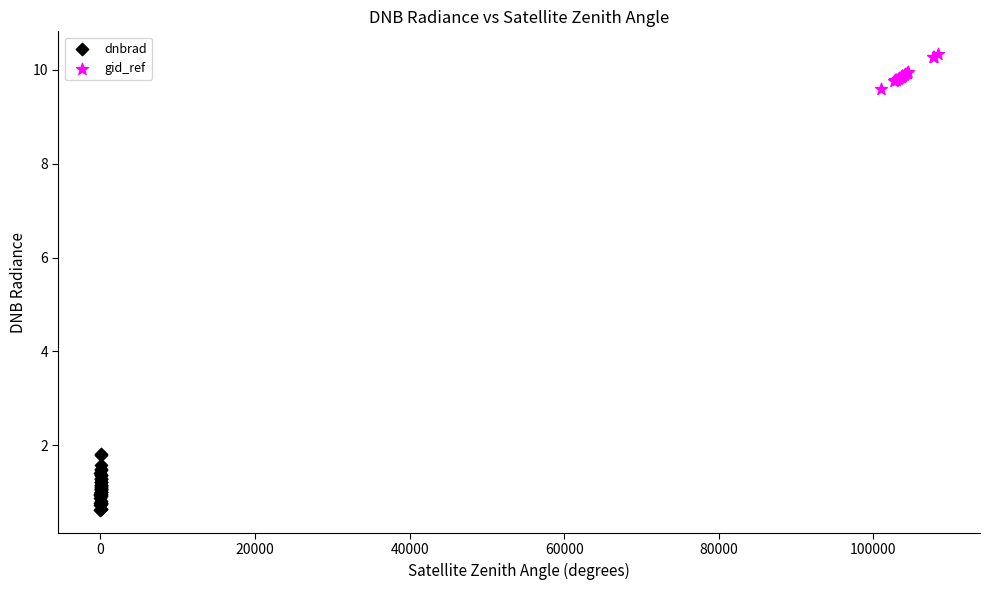

Which series contains the lowest Y value?

dnbrad